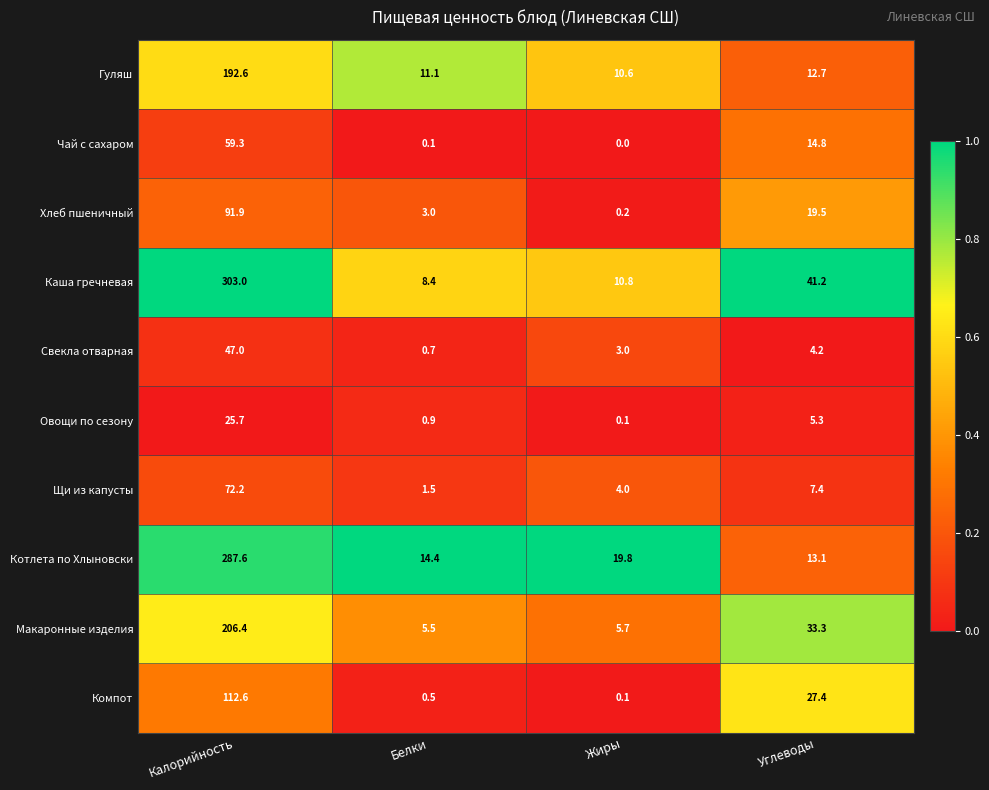

What is the spread (max minus min) of values at Калорийность?

277.3